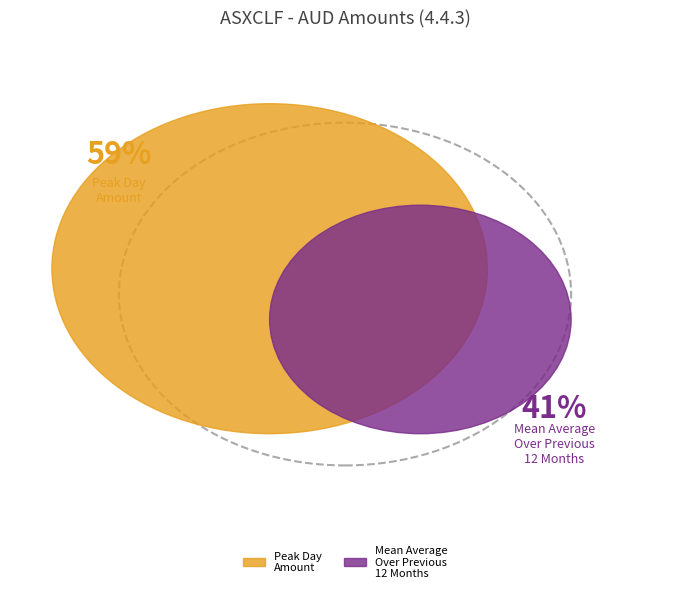

What is the largest slice in the pie chart?

PeakDayAmountInPast12Months